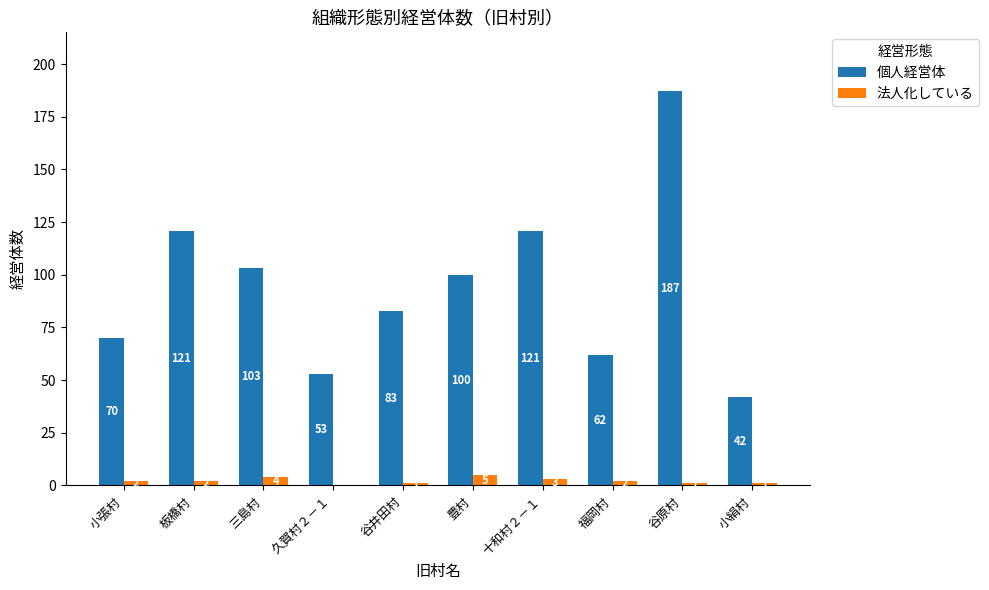

What value does the 法人化している series have at 三島村?

4